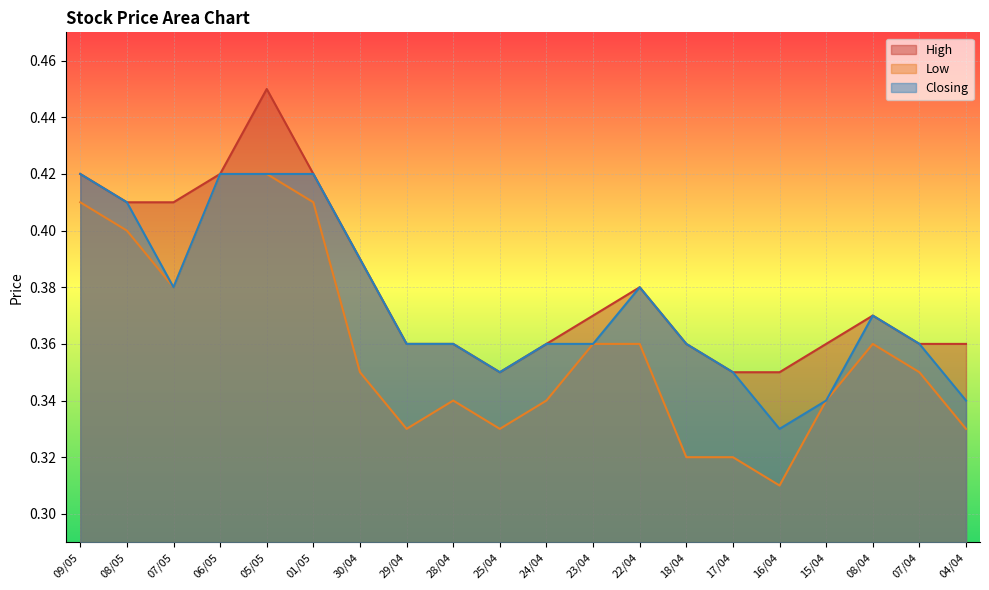

What is the difference between the second highest and second lowest values in the High series?

0.1